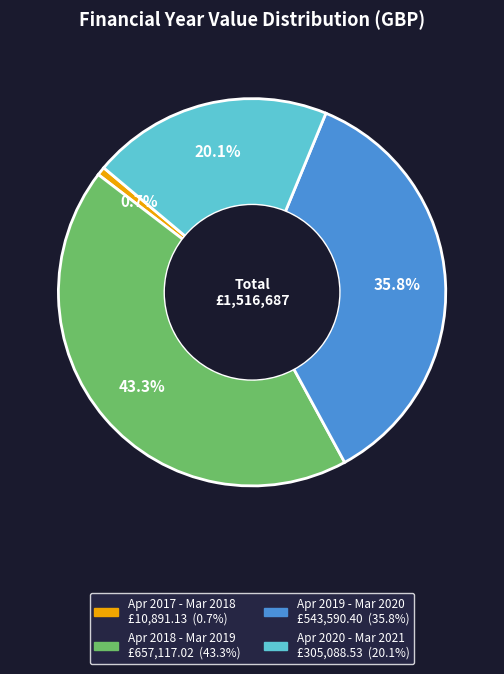

Is there a majority slice in this chart?

No